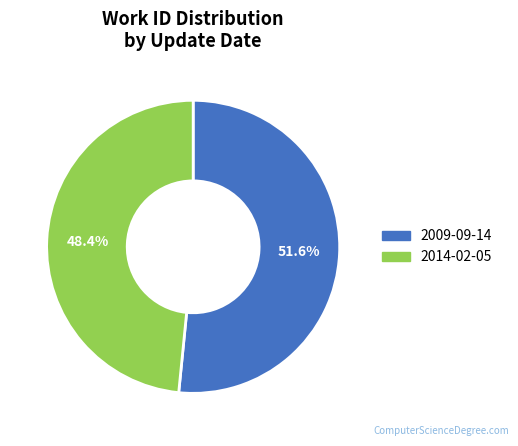

Which category has the biggest portion of the pie?

2009-09-14